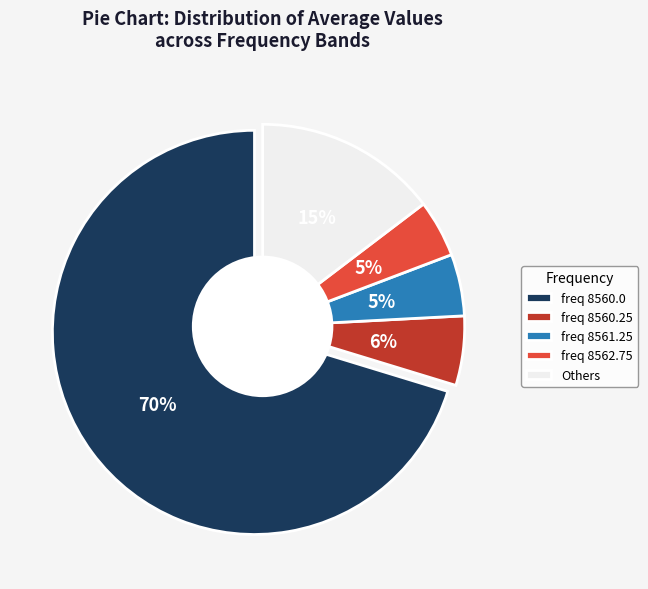

Which category accounts for the majority?

8560.0